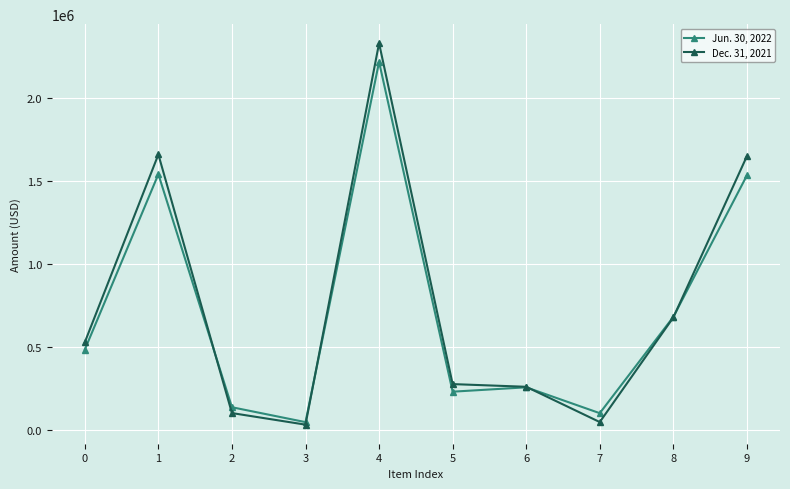

Between 4 and 8, which series saw the biggest shift?

Dec. 31, 2021